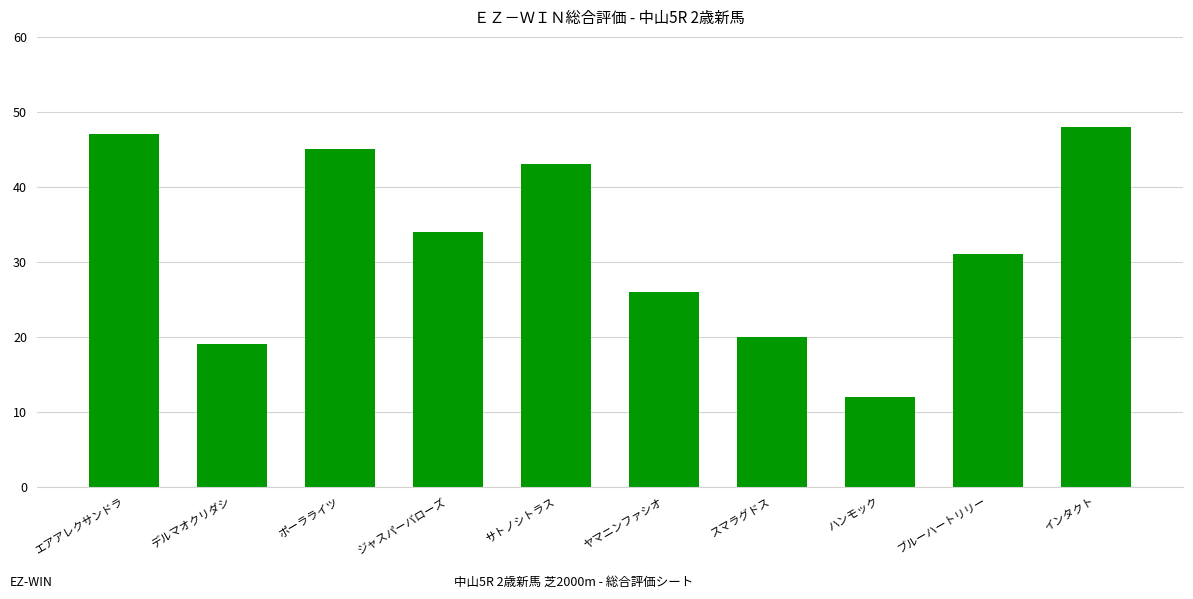

What value does the data have at ブルーハートリリー, to the nearest 10?

30